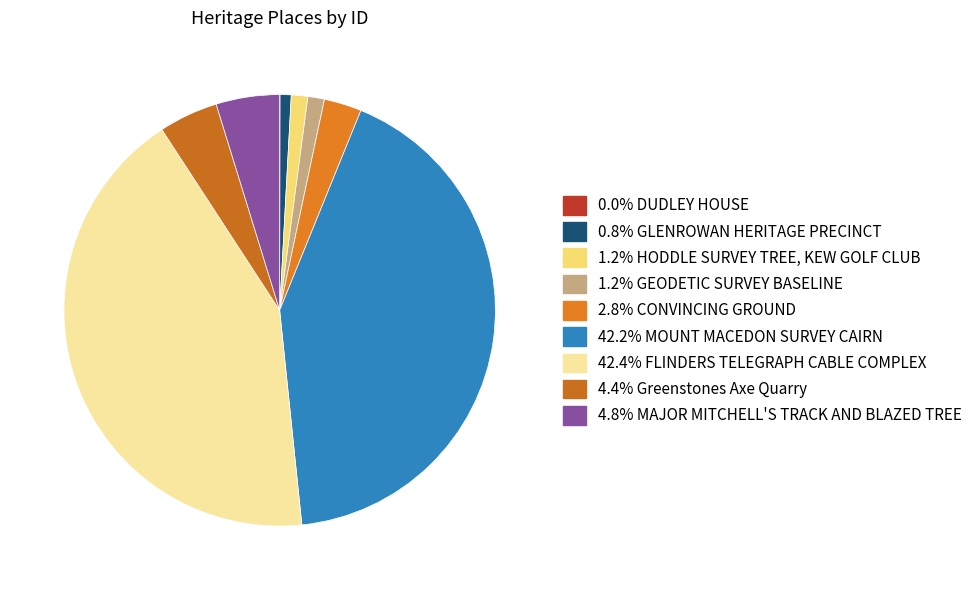

Is there a majority slice in this chart?

No